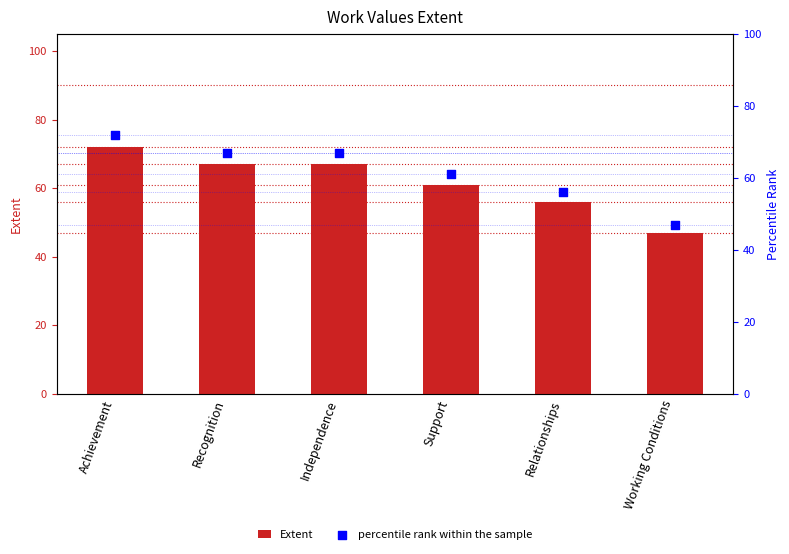

What is the total value across all series at Working Conditions?

94